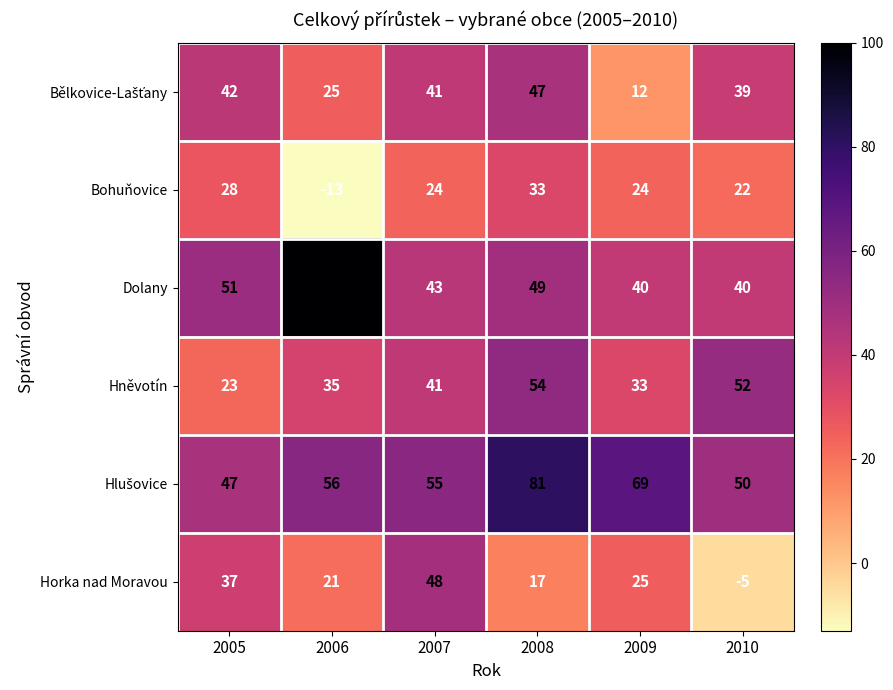

True or false: Horka nad Moravou has a value of -5 at 2010.

True